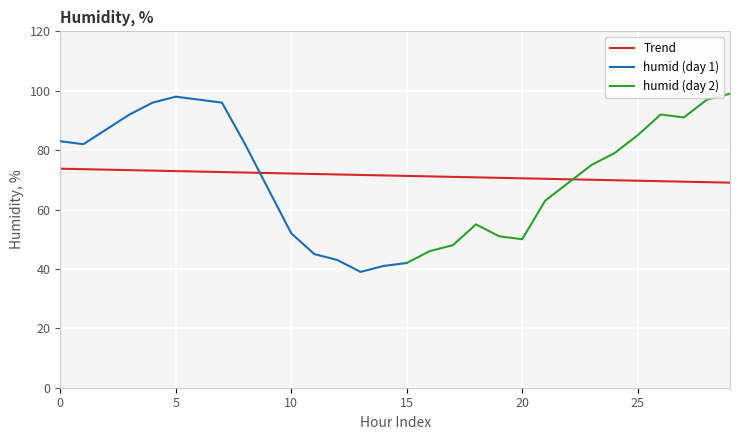

What position from the right is 2018-04-01 07:00?

23